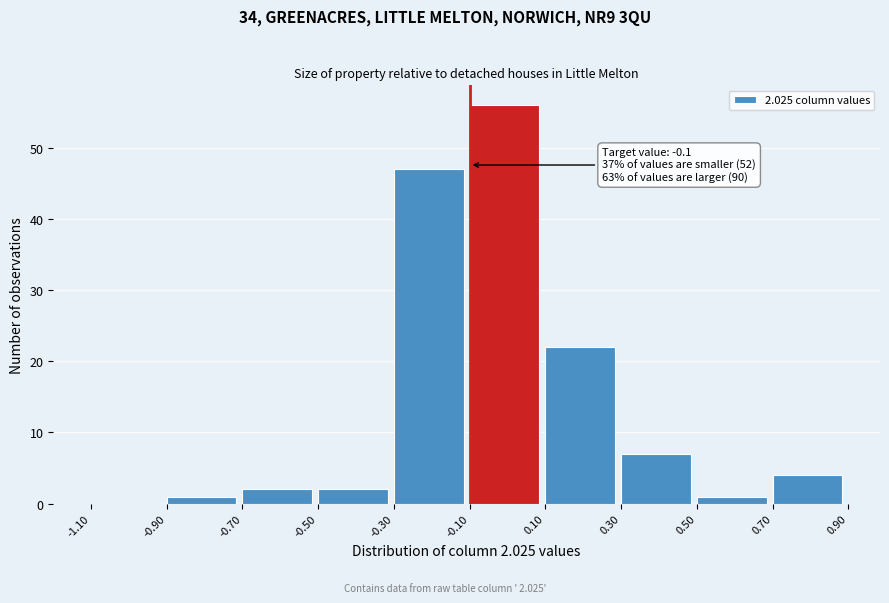

Over which range of the x-axis is the bar tallest?

-0.10 to 0.10